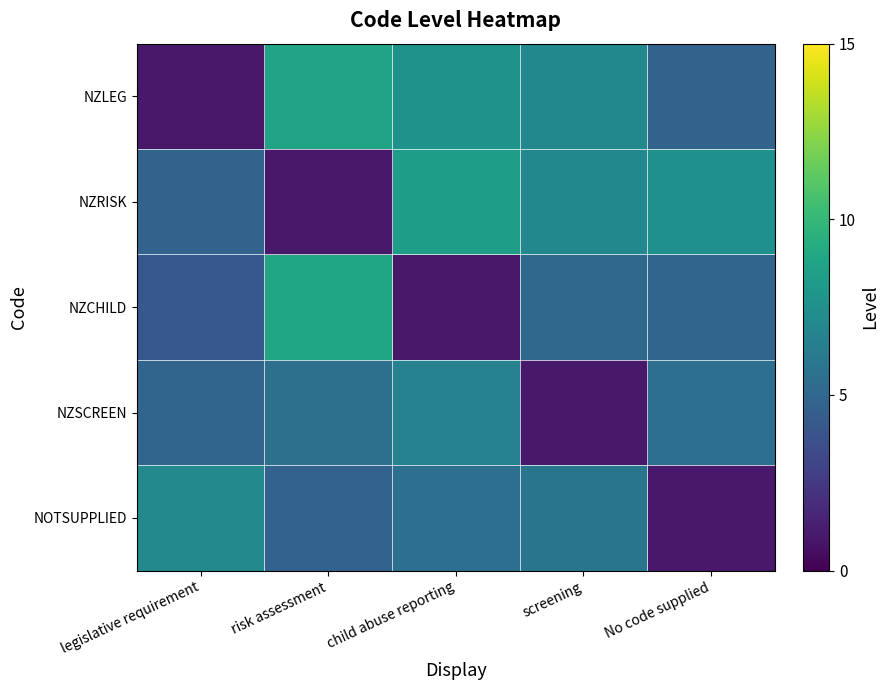

At which category does the chart reach its peak across all series?

risk assessment